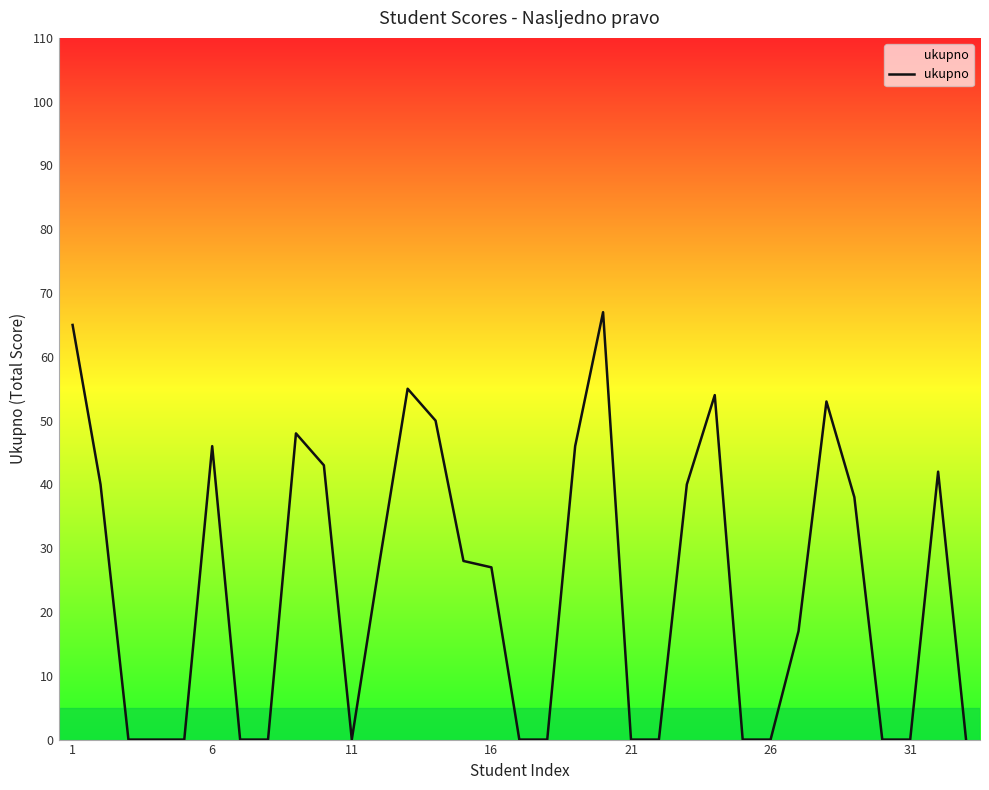

How many lines are shown in the chart?

1